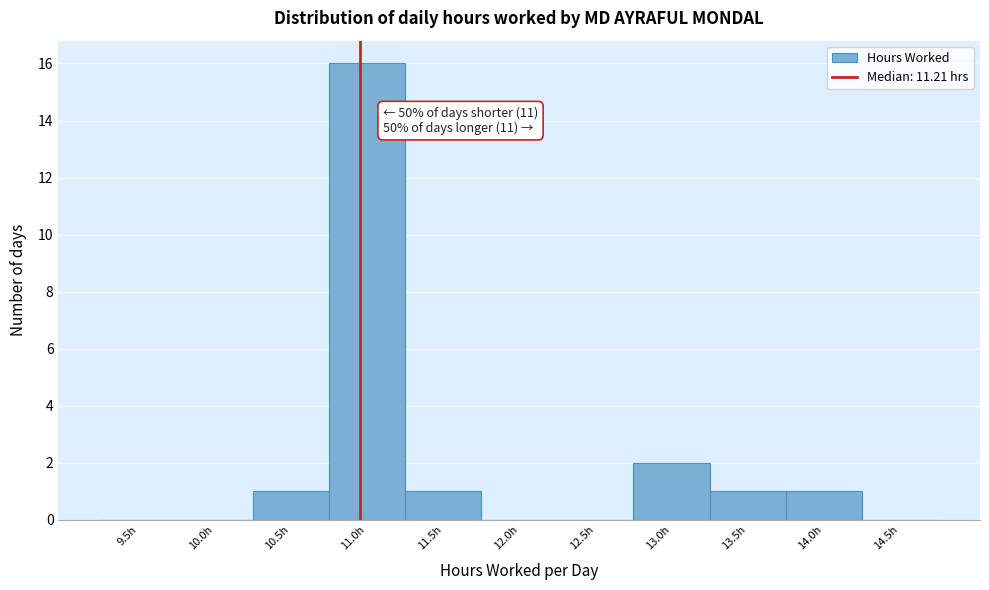

At which label is the value closest to 8?

13.0h